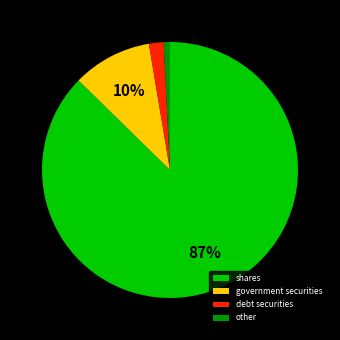

Is the sum of other and shares greater than half?

Yes